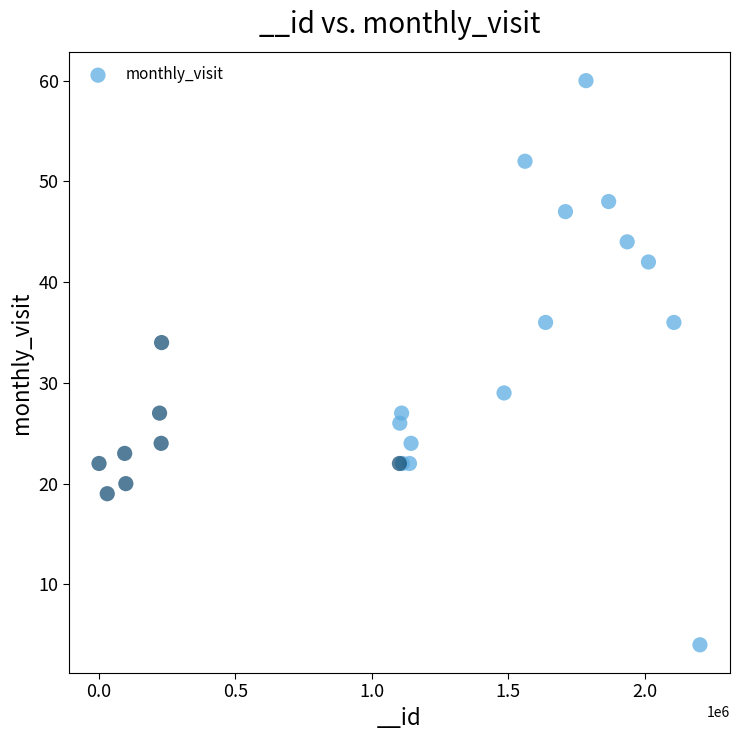

What Y value in the scatter plot is closest to 32?

34